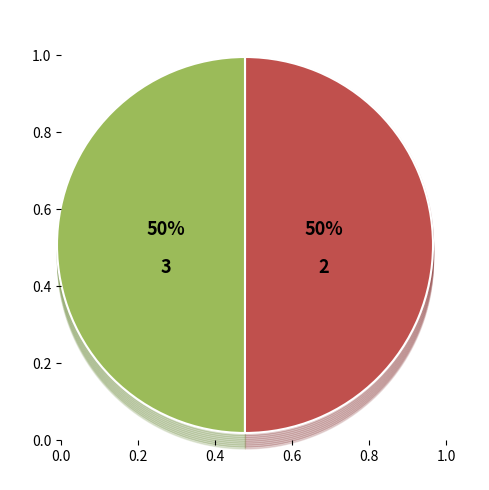

To the nearest percent, what is the average slice percentage?

50%